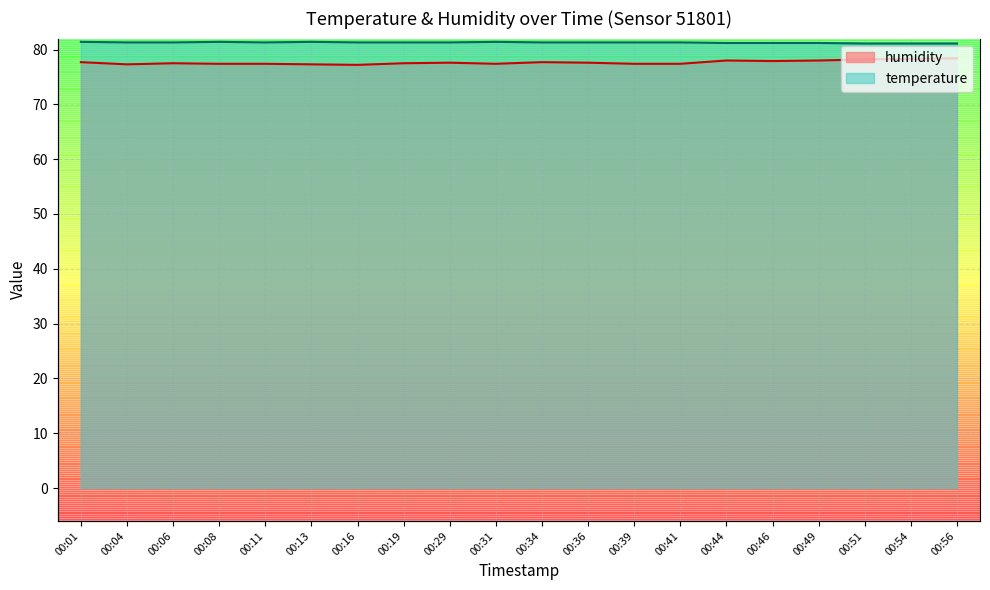

The temperature series shows 81.3 at 00:11. True or false?

True